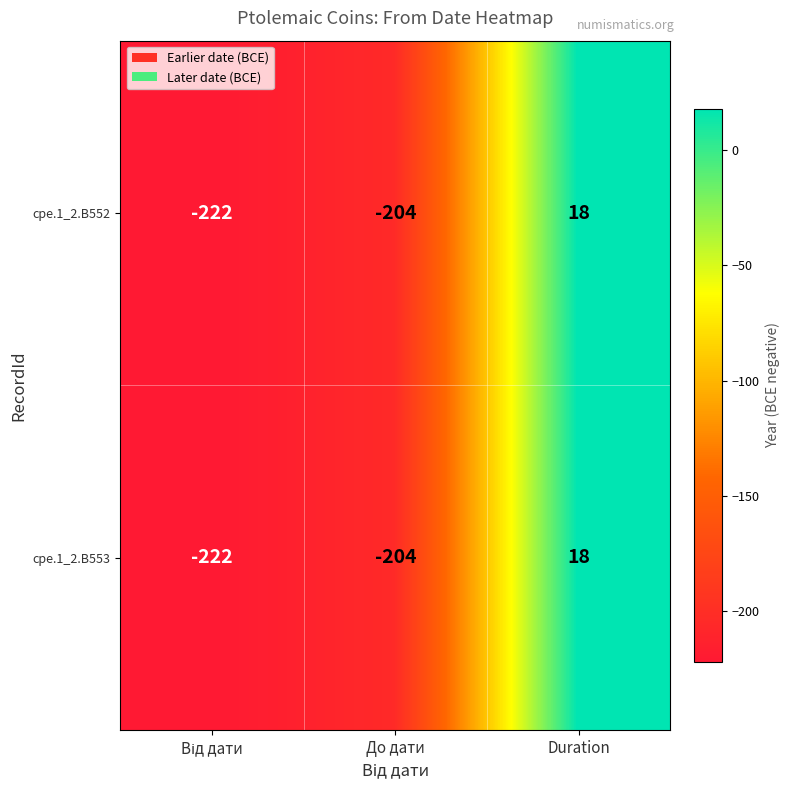

The value of cpe.1_2.B552 at До дати is -204. True or false?

True